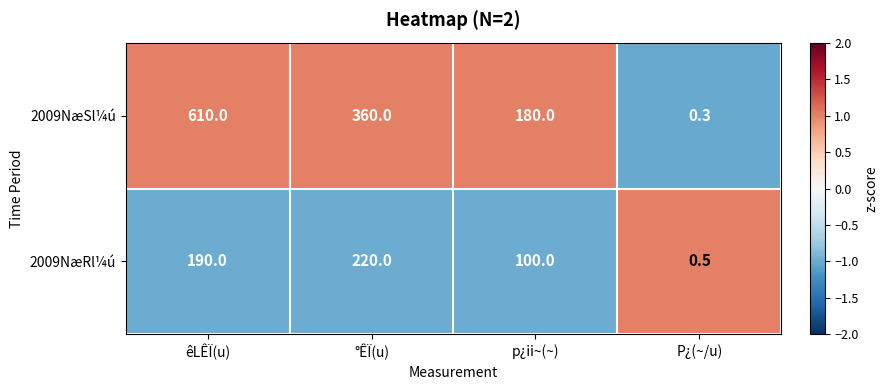

At which category is the sum across all series the highest?

êLÊÏ(u)